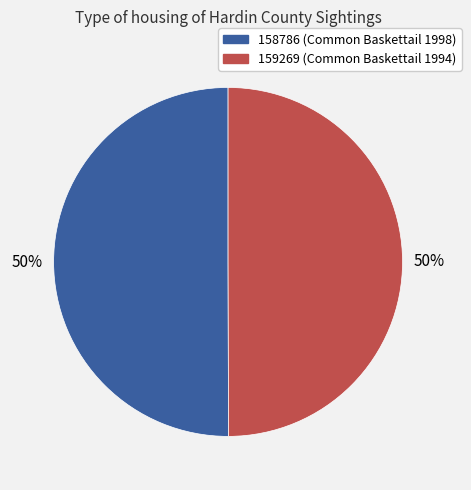

Do 158786 and 159269 together represent more than half of the pie?

Yes